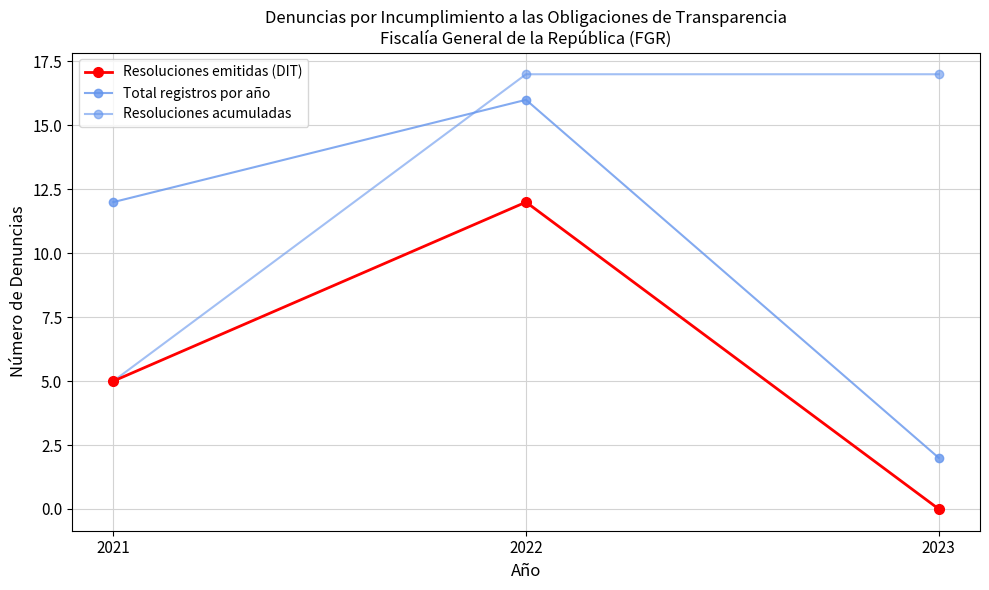

Does the chart have visible grid lines?

Yes